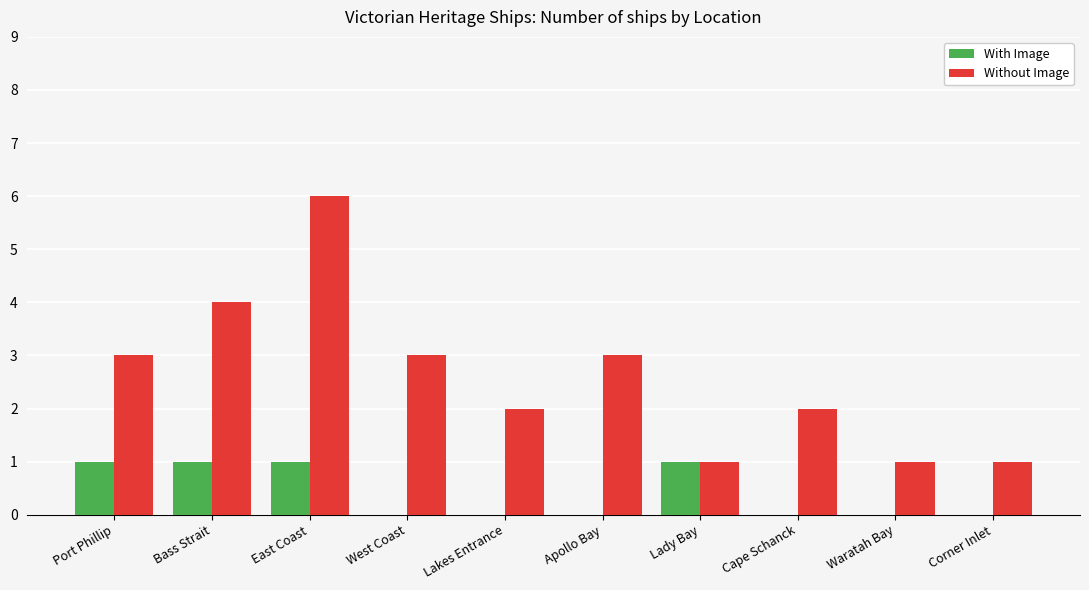

The value of With Image at Apollo Bay is 0. True or false?

True